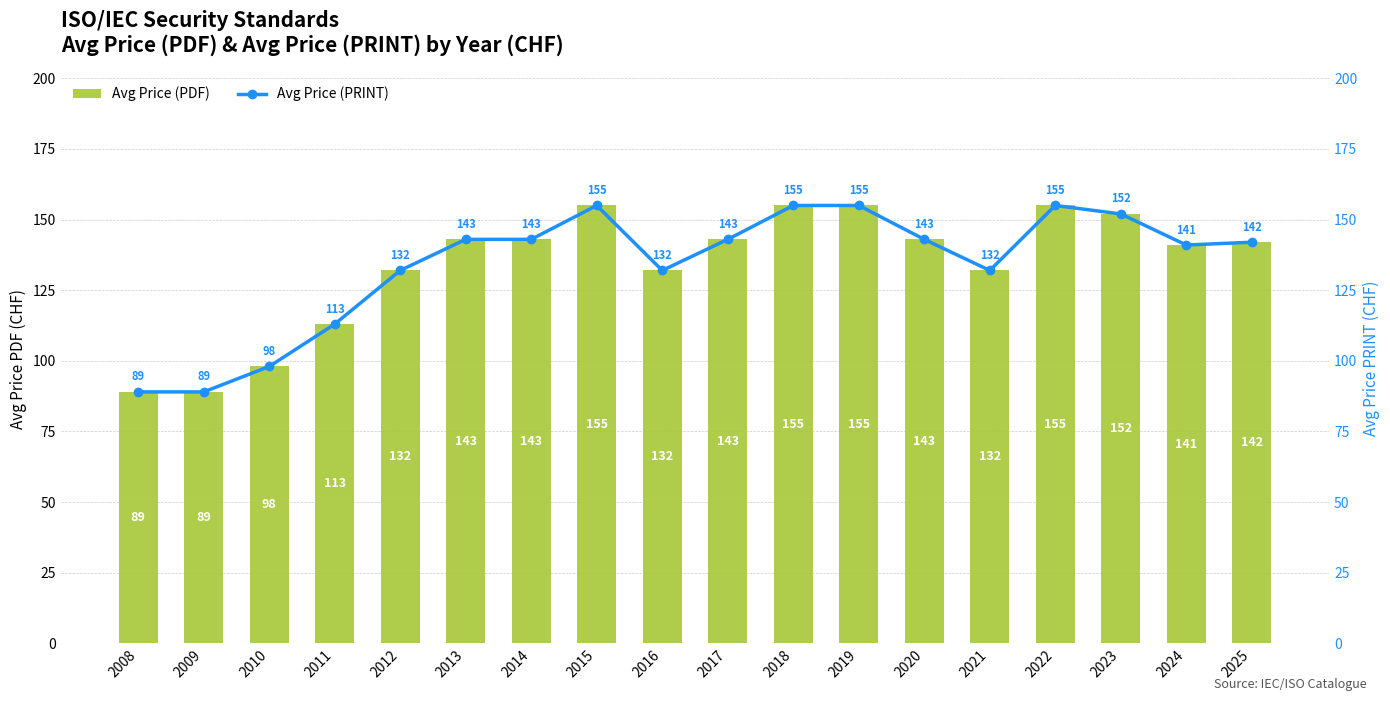

At which category is the sum across all series the highest?

2015